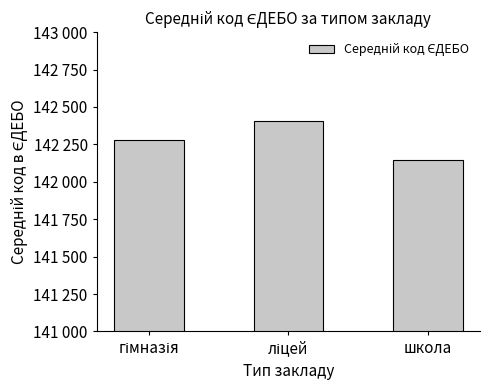

At which category does the chart reach its minimum across all series?

школа